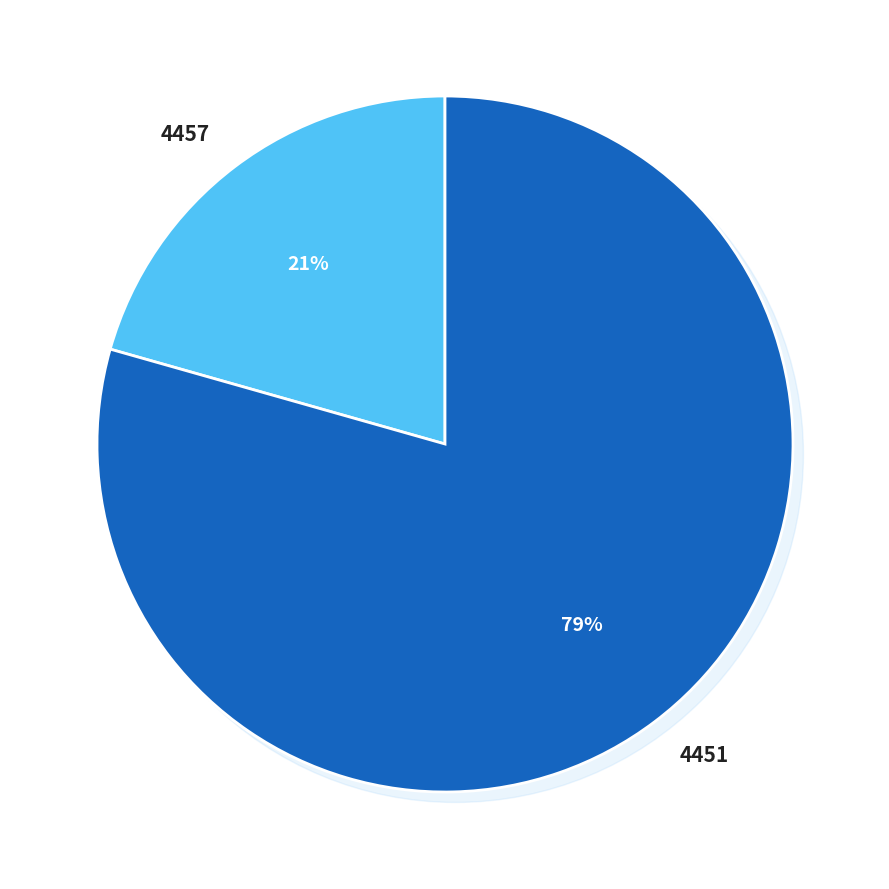

How many segments does this pie chart have?

2